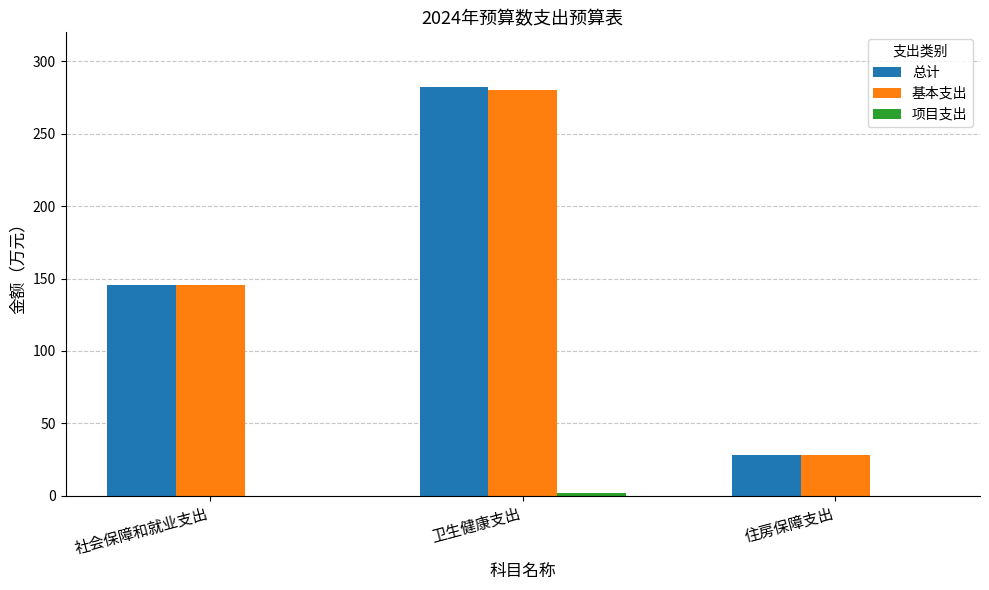

Which category has the highest value across all series?

卫生健康支出